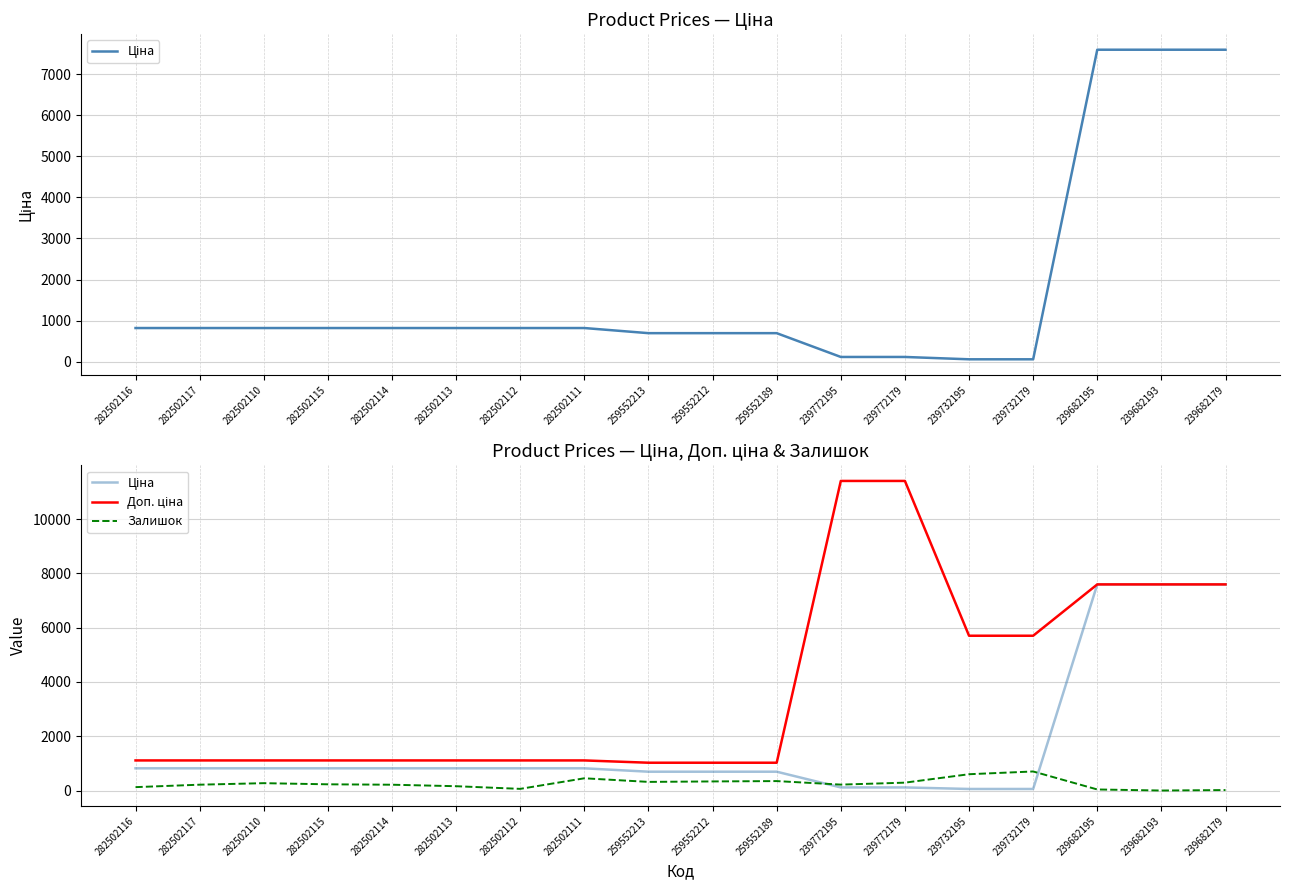

True or false: Залишок and Доп. ціна cross at least once.

False